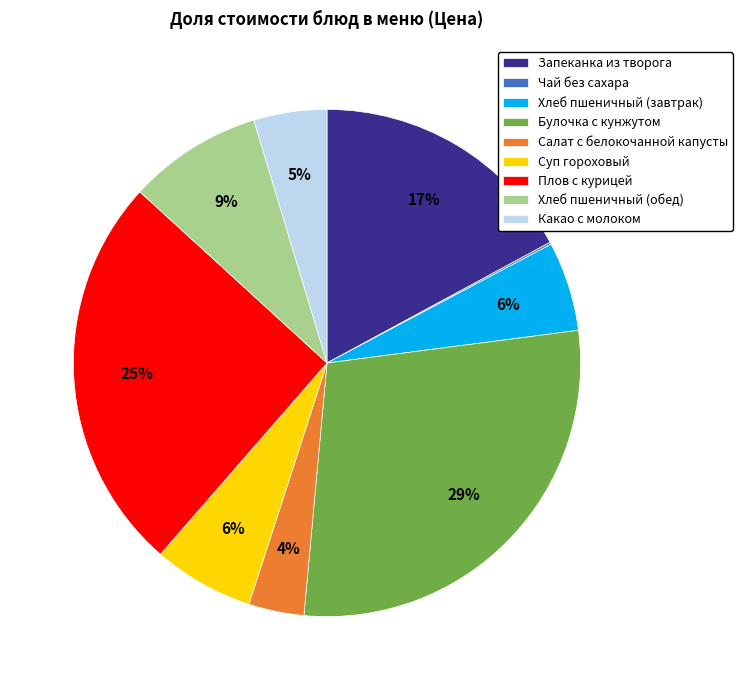

Does Салат с белокочанной капусты represent more than half of the total?

No